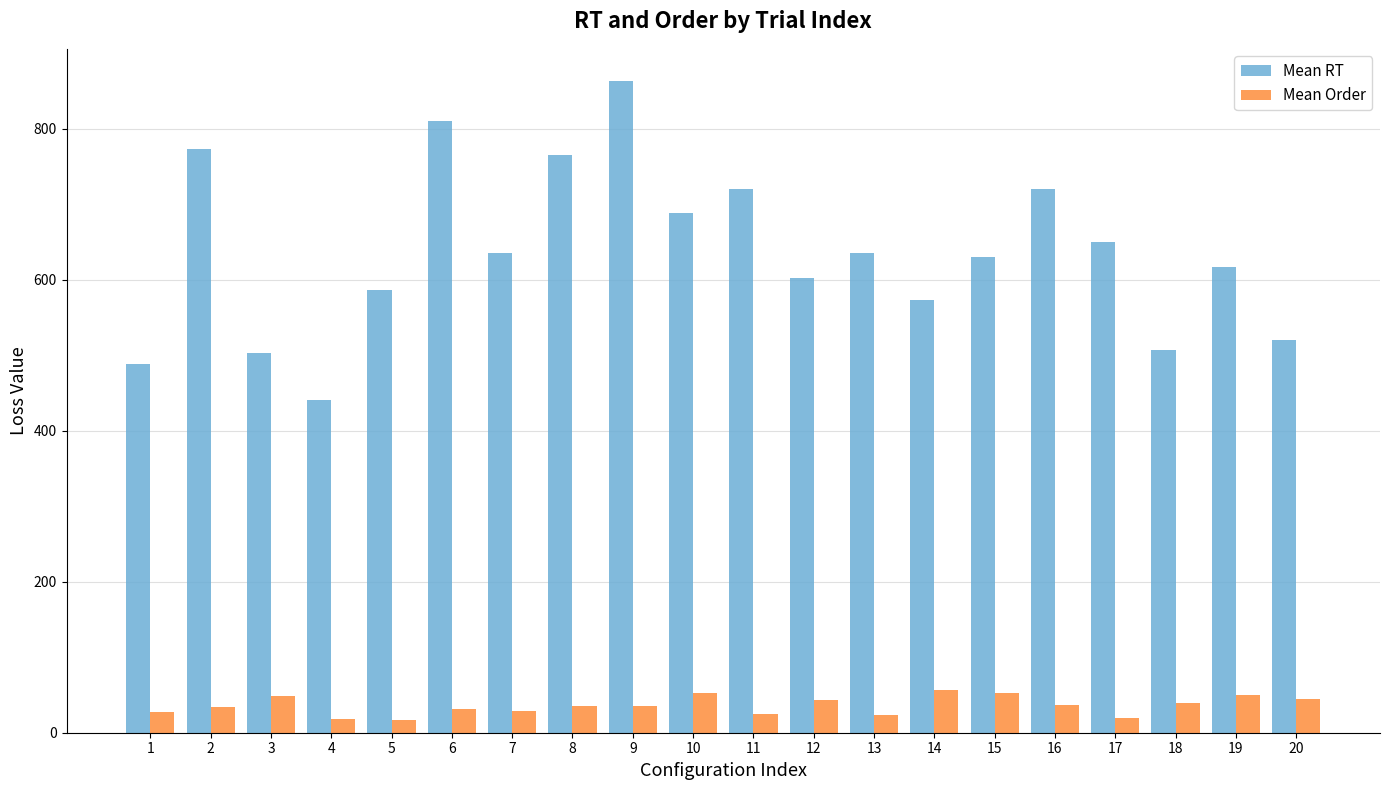

Where does the Mean Order series first go above 36?

3